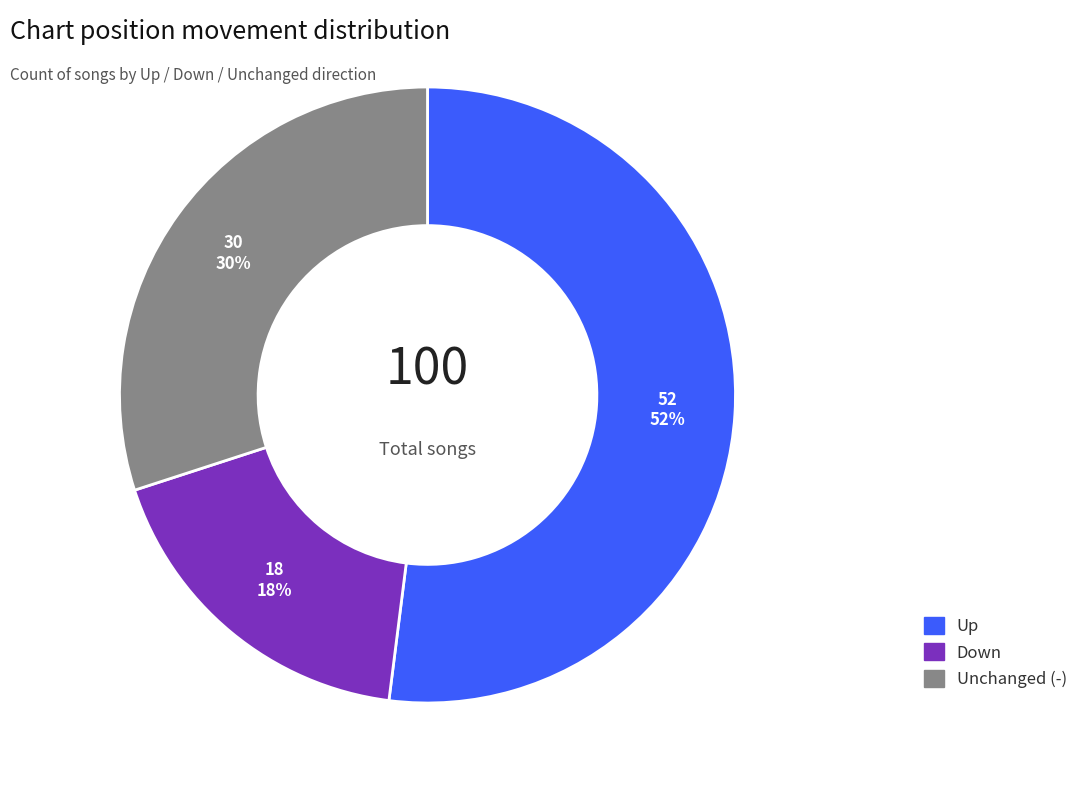

What is the largest slice in the pie chart?

Up